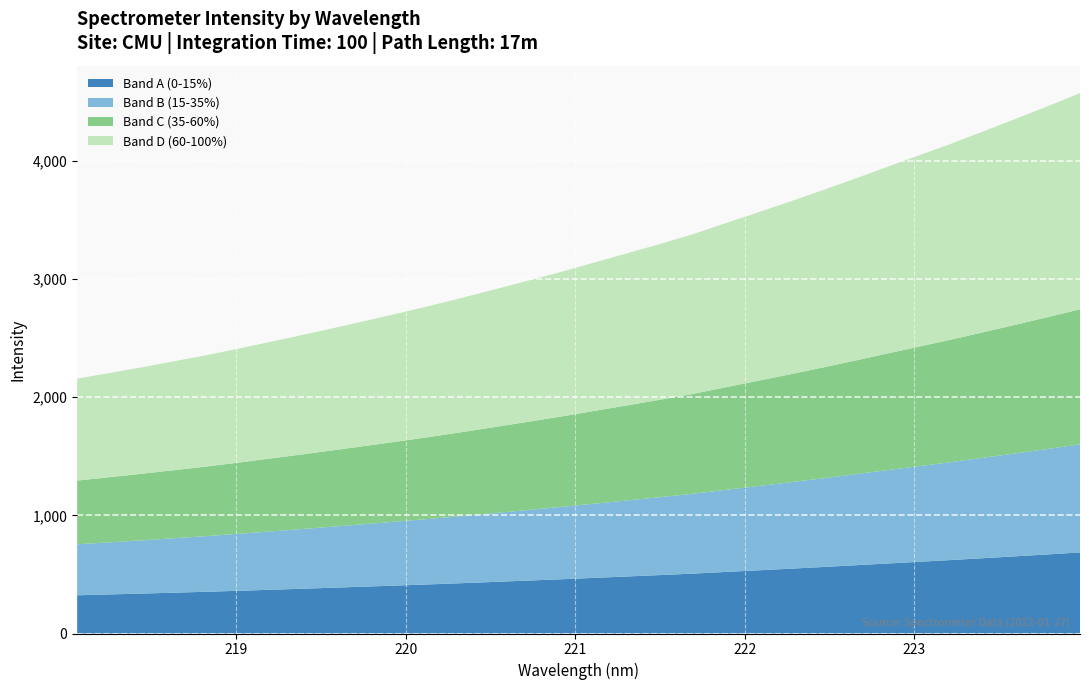

Reading right to left, list all the values displayed in this chart.

4573.1	4461.9	4354.1	4248.5	4143.5	4044.4	3945.2	3845.3	3747.5	3652.8	3560.3	3469.1	3376.8	3296.1	3217.7	3141.1	3063.8	2991.2	2919.4	2848.4	2779.7	2714.3	2651.7	2589.4	2528.9	2469.7	2411.4	2355.2	2304.1	2252.6	2204.6	2156.4